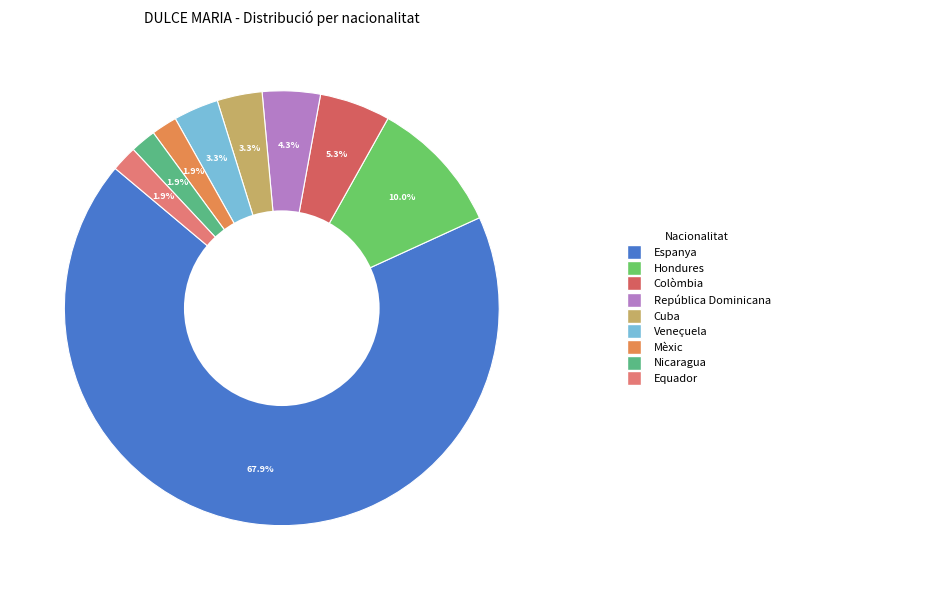

Count the number of slices in the pie.

9